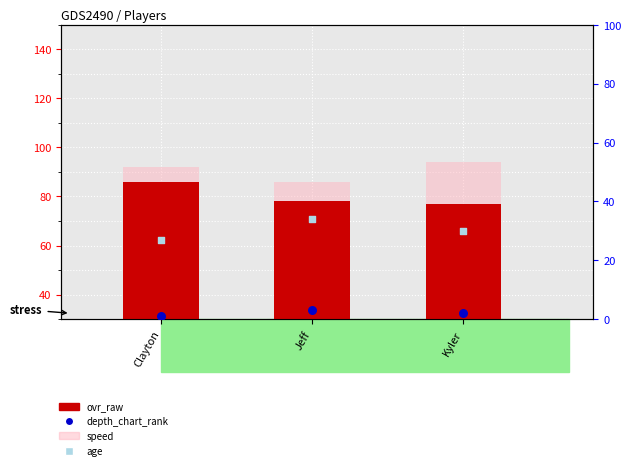

At which category is the sum across all series the highest?

Clayton